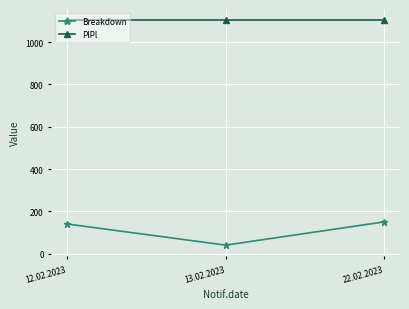

What is the value of the Breakdown point at the 3rd from the left?

150